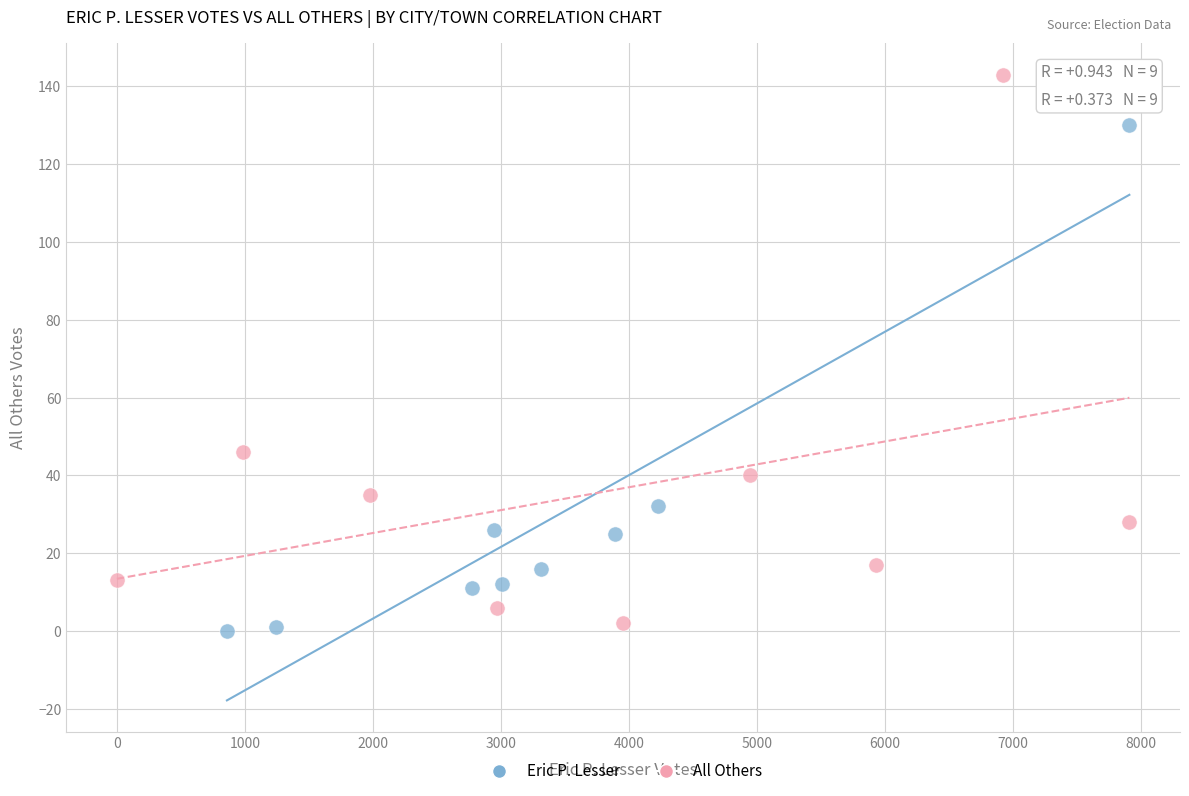

Which series has the largest Y range (max minus min)?

All Others